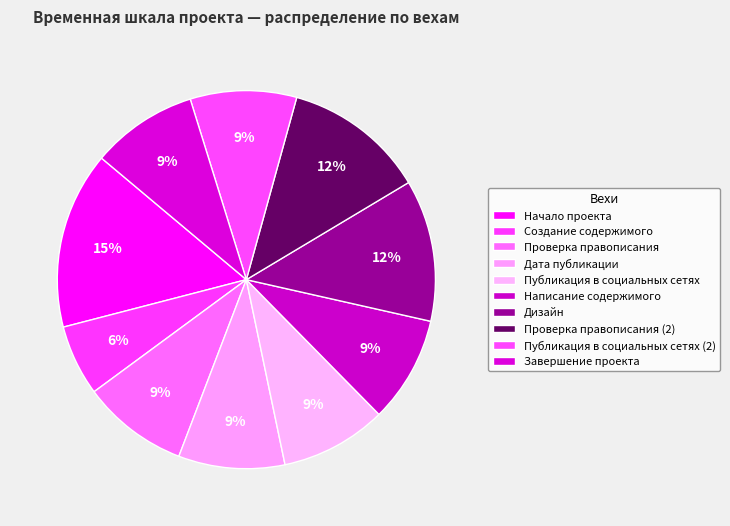

What portion of the pie excludes Проверка правописания (2)?

87.9%